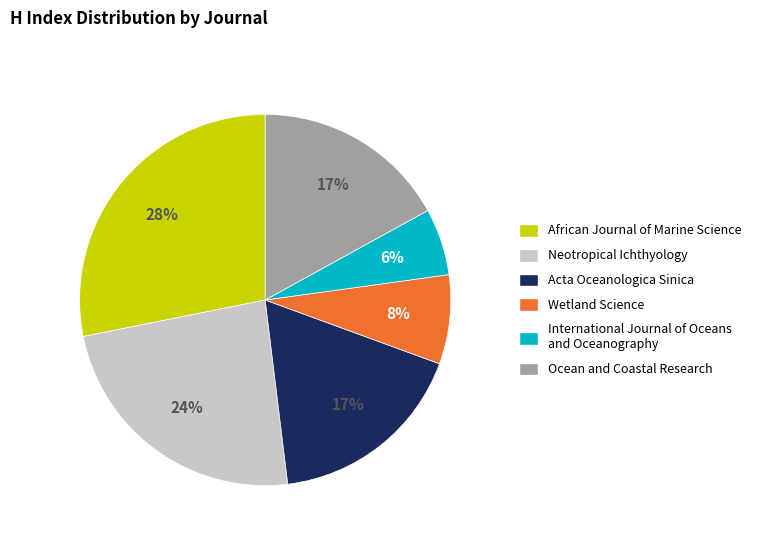

Is it true that African Journal of Marine Science is 36% of the pie?

False